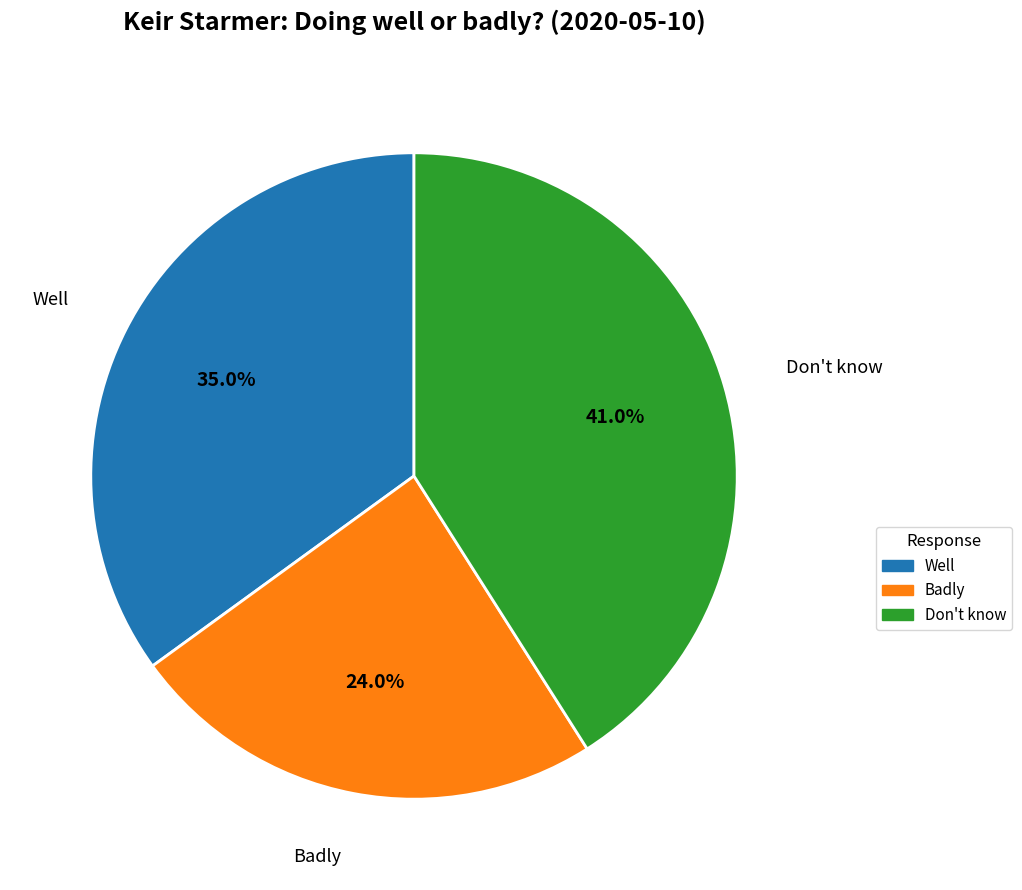

What percentage is the Don't know slice, to the nearest percent?

41%